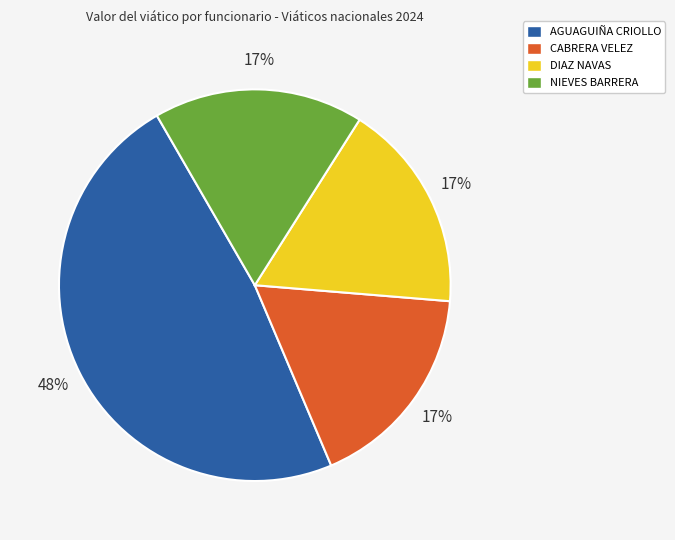

To the nearest percent, what is the difference between the largest and smallest slice percentages?

31%